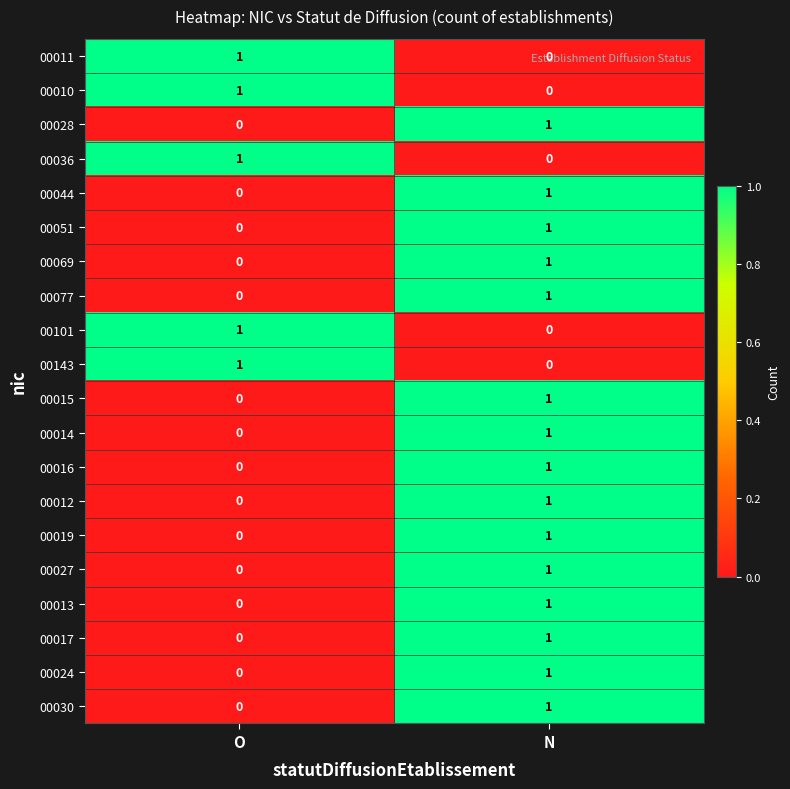

At which label does 00101 reach its peak?

O